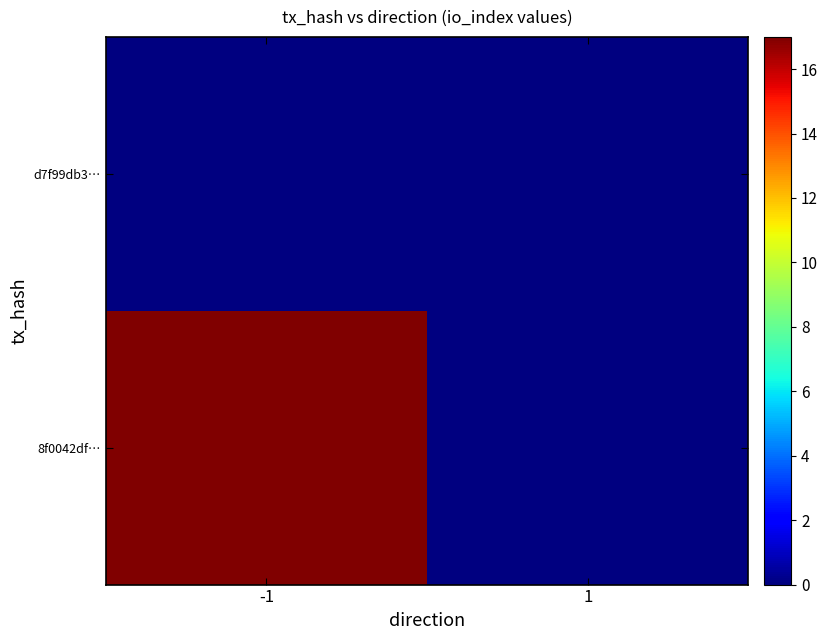

What is the sum of the 8f0042df… values at 1 and -1?

17